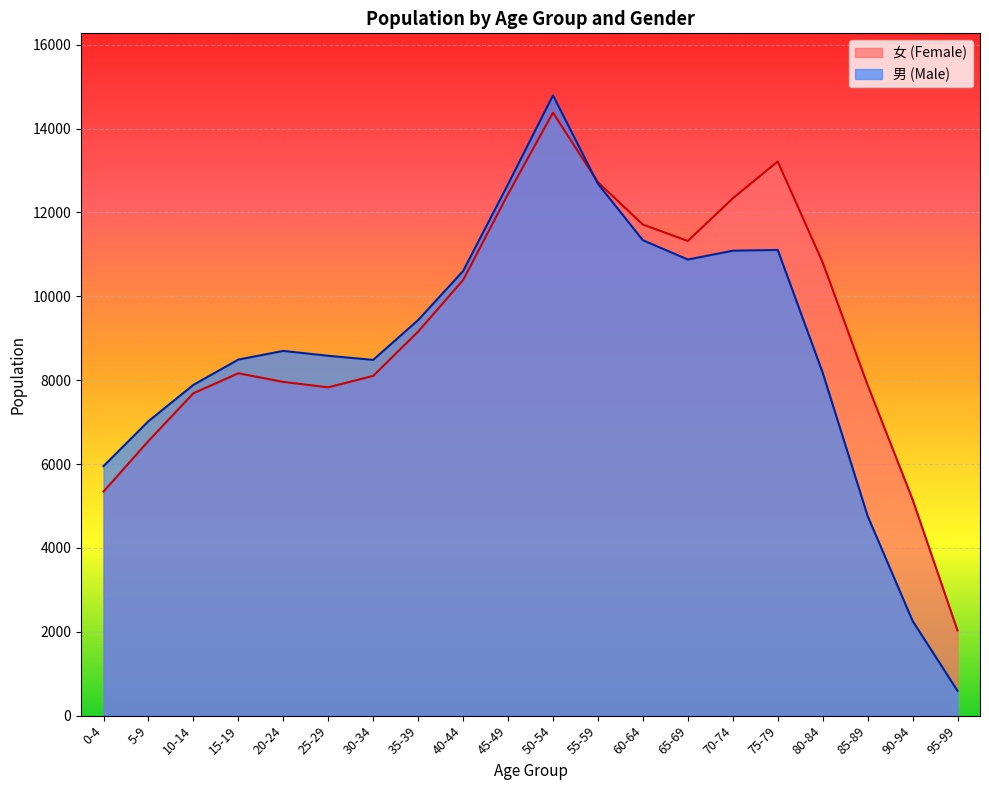

The value of 男 (Total) at 70-74 is 11087. True or false?

True